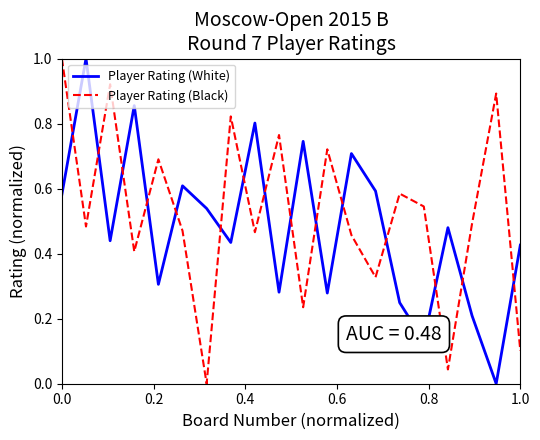

Which series has the largest total across all categories?

Player Rating (Black)